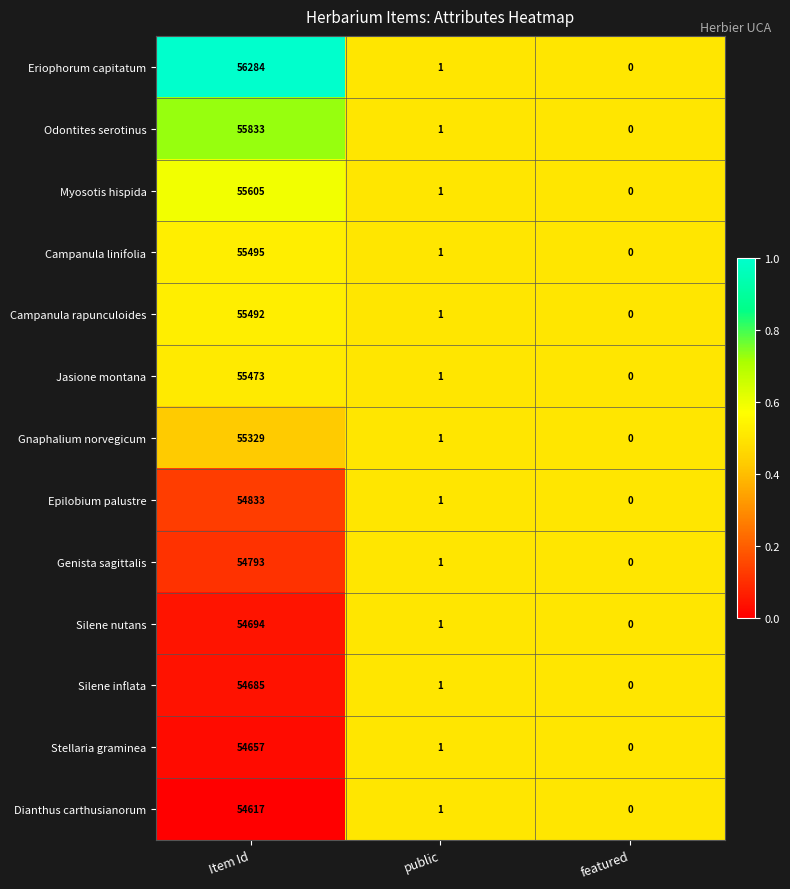

Which category has the highest value across all series?

Item Id